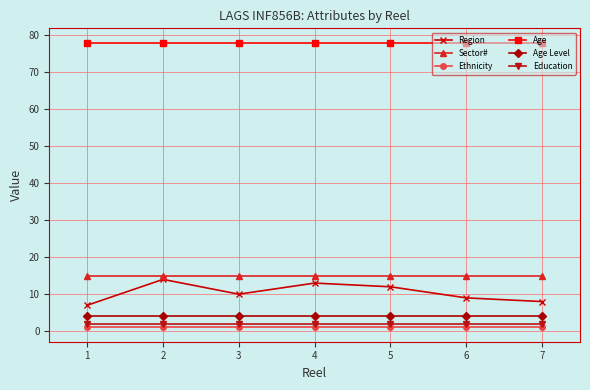

True or false: Age and Education cross at least once.

False